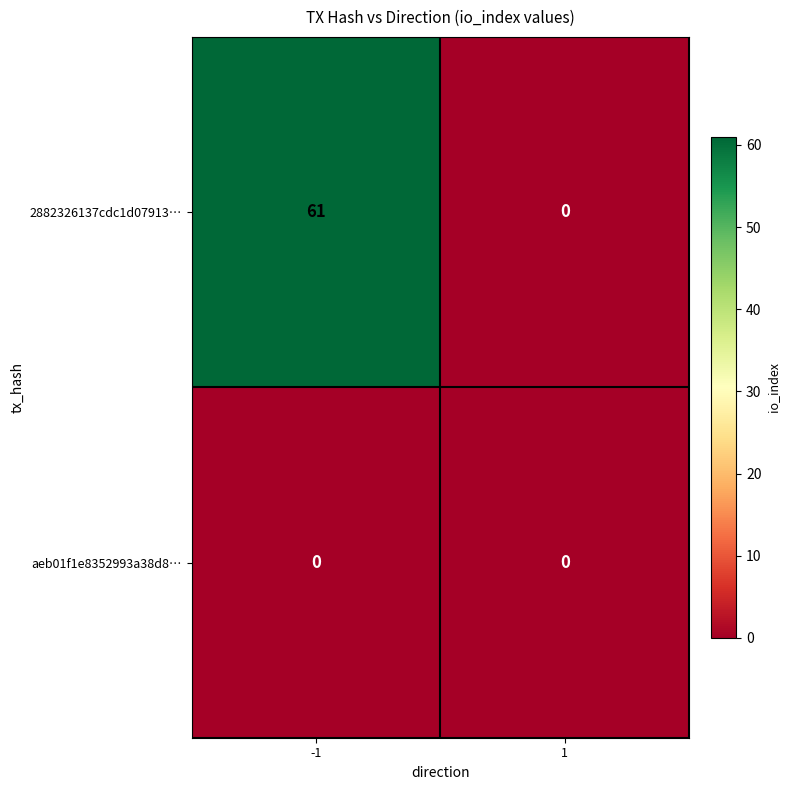

Which series has the widest spread of values?

2882326137cdc1d07913…